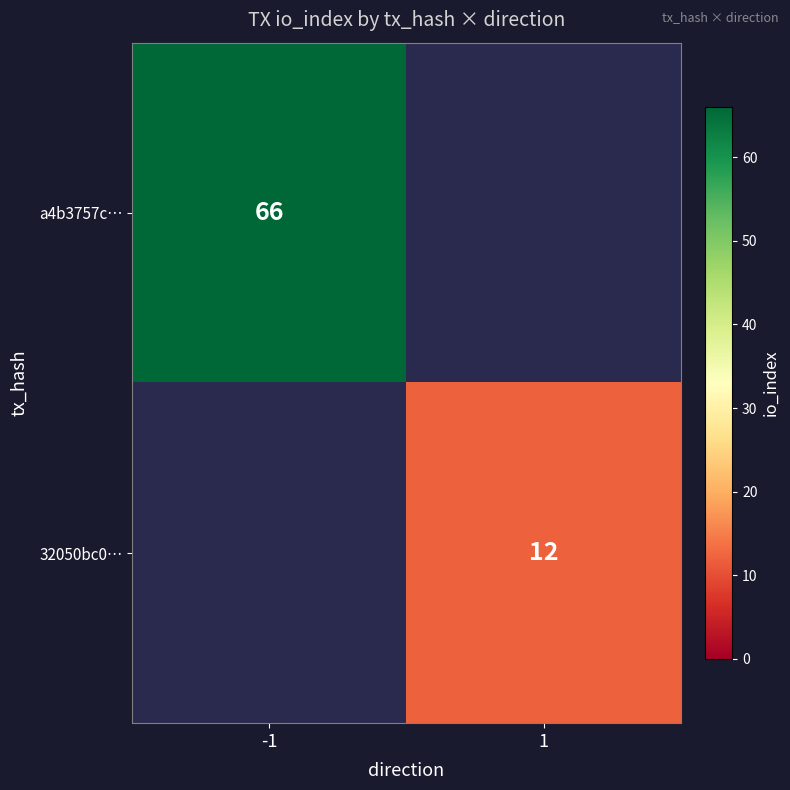

Which category has the lowest value across all series?

1